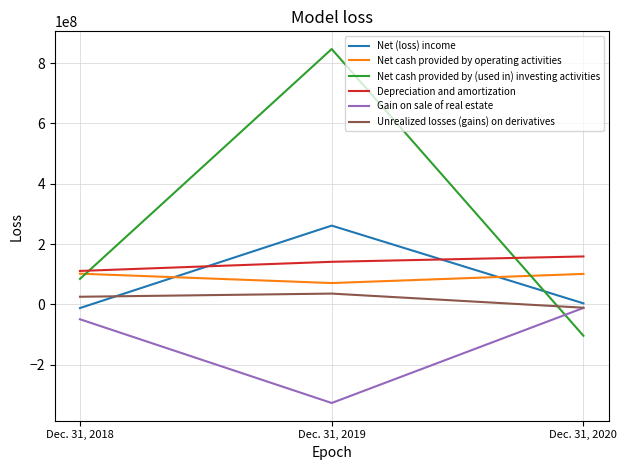

What is the minimum value for Net cash provided by (used in) investing activities?

-104255000